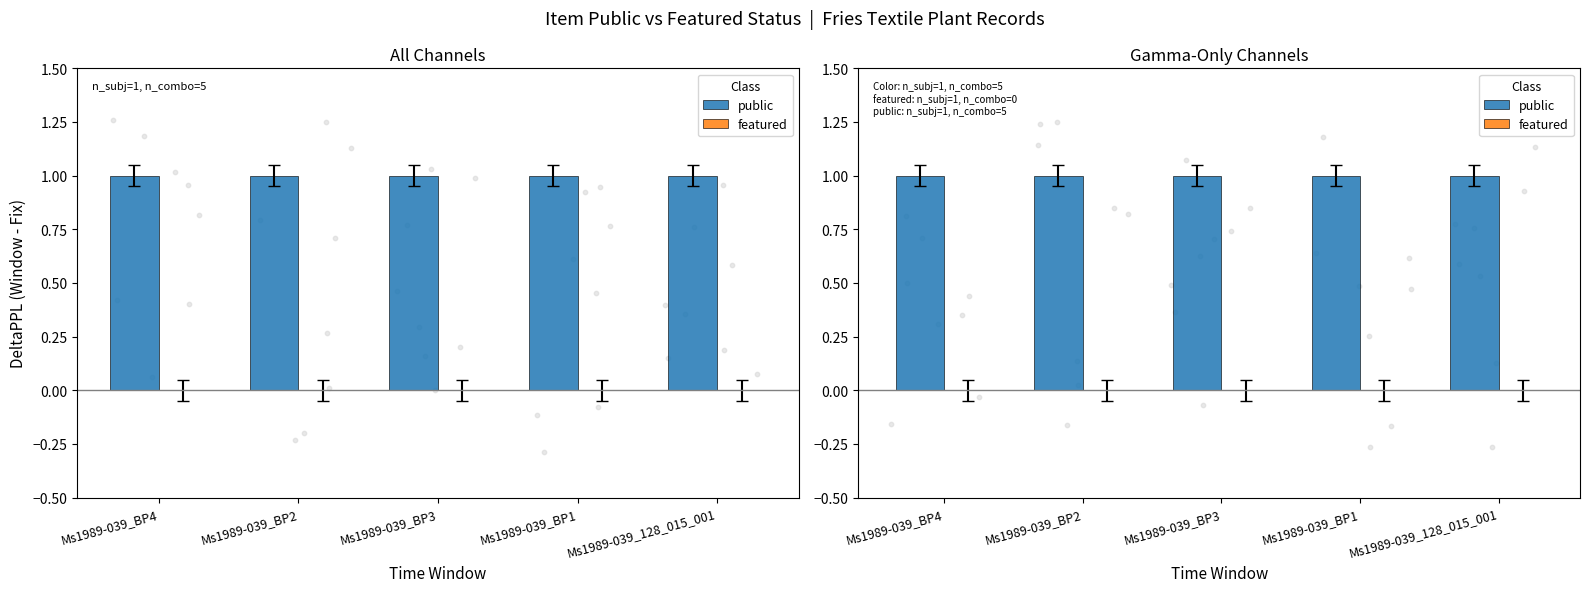

At which category is the sum across all series the highest?

Ms1989-039_BP4